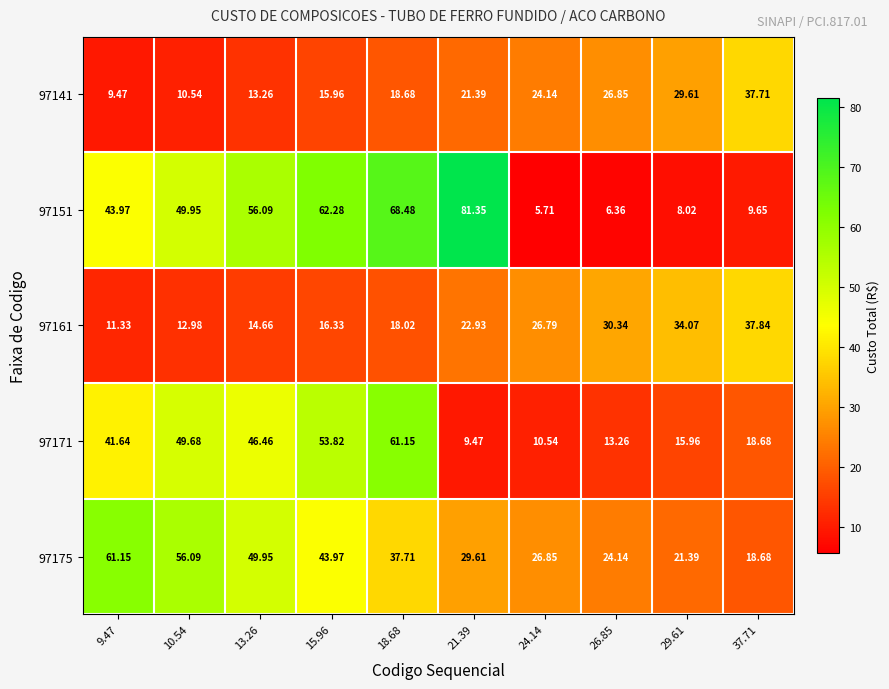

Count the number of categories in the chart.

10